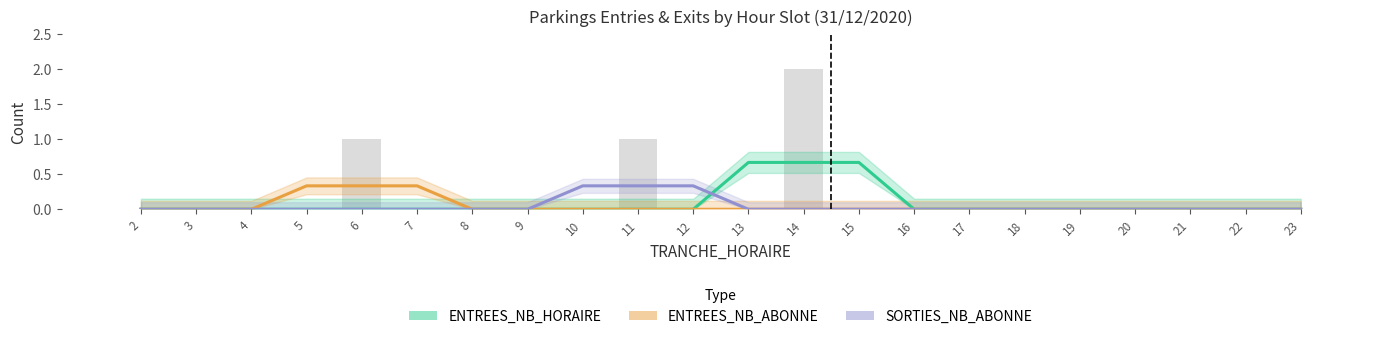

How many groups of bars are there?

22